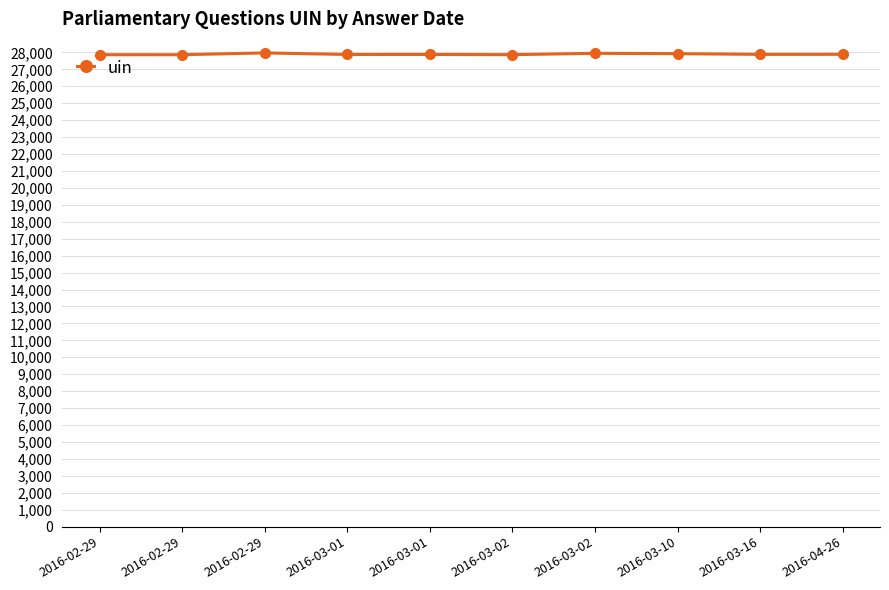

Rank the categories by value from lowest to highest.

2016-02-29, 2016-02-29, 2016-03-02, 2016-03-01, 2016-03-01, 2016-03-16, 2016-04-26, 2016-03-10, 2016-03-02, 2016-02-29